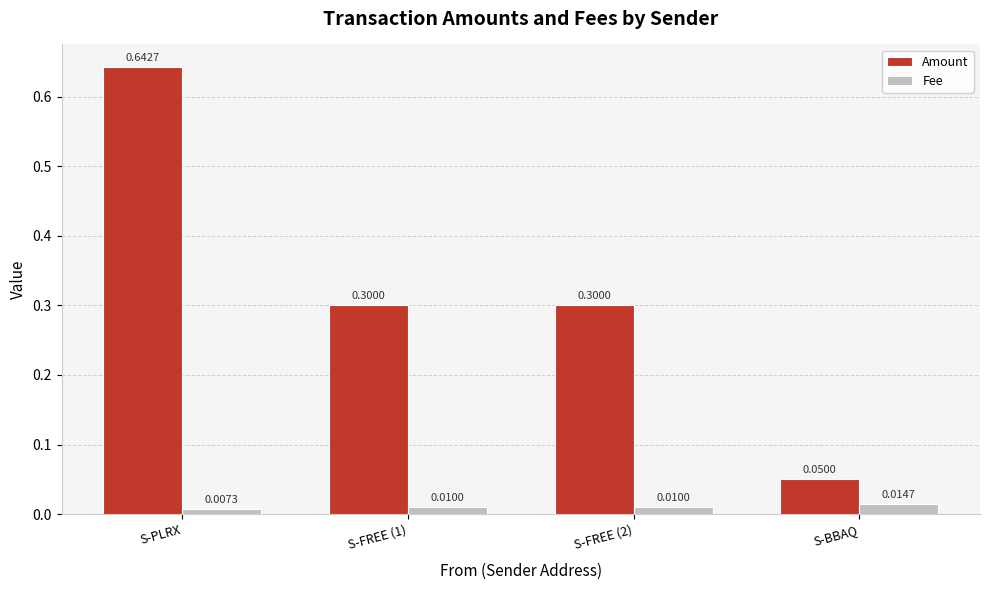

What is the spread (max minus min) of values at S-FREE (2)?

0.3